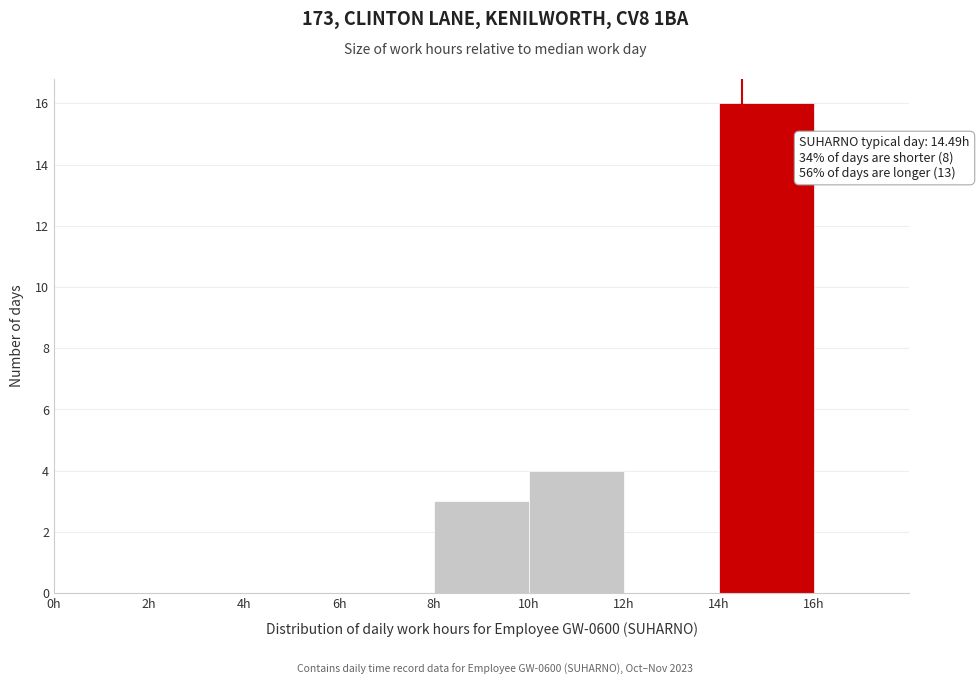

Which range on the x-axis has the tallest bar?

14 to 16